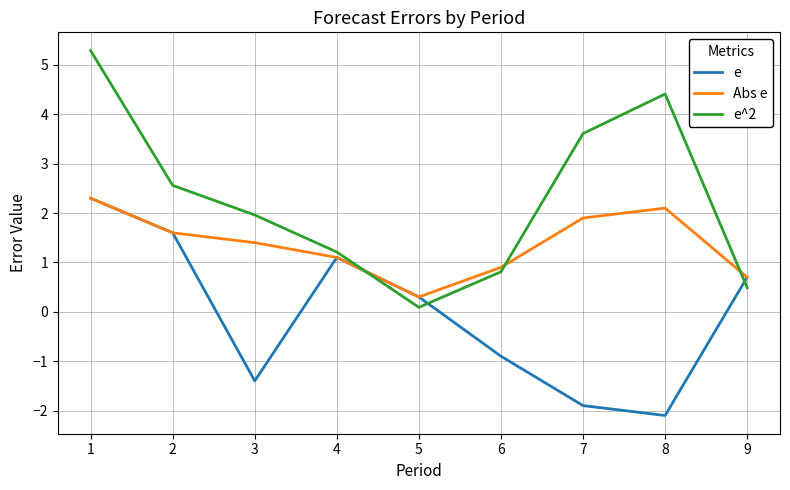

What is the difference between the highest and lowest values at 3?

3.4